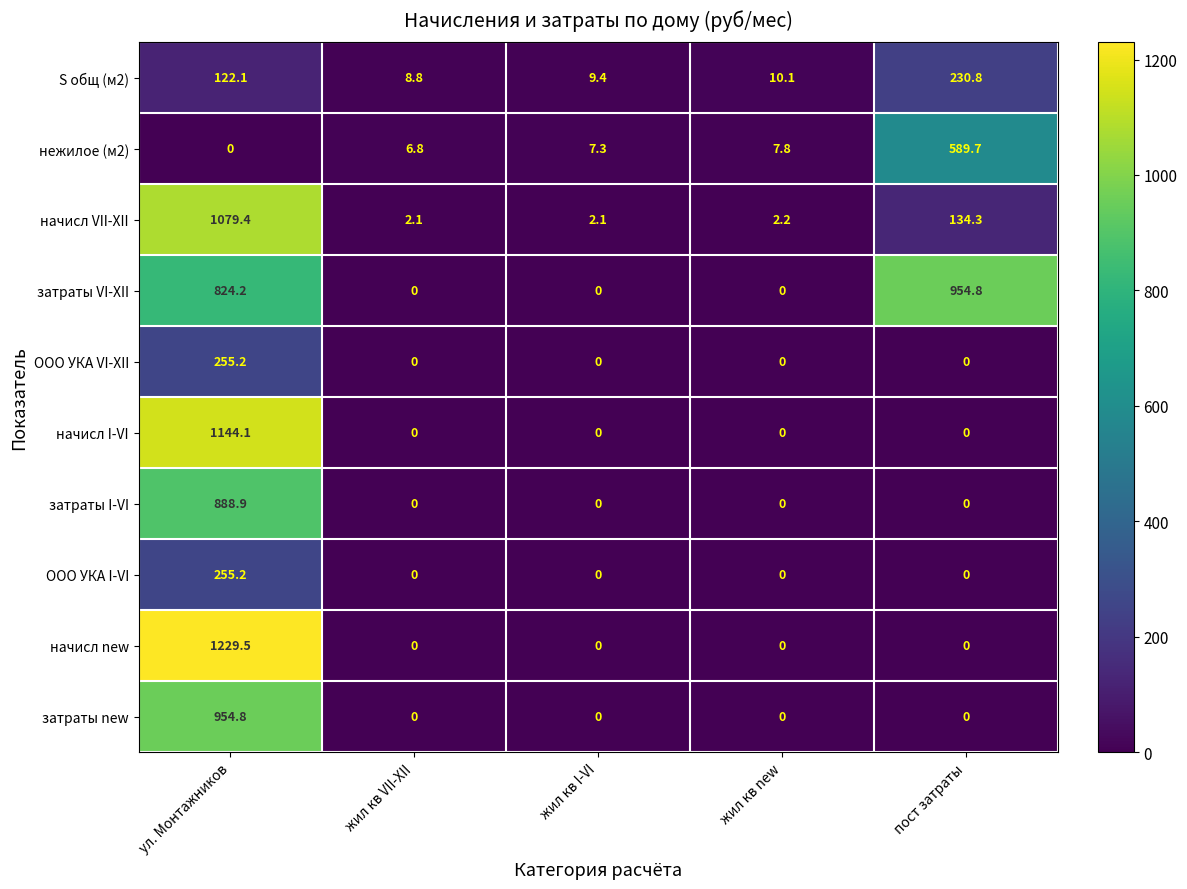

What is the total value across all series at жил кв new?

20.1